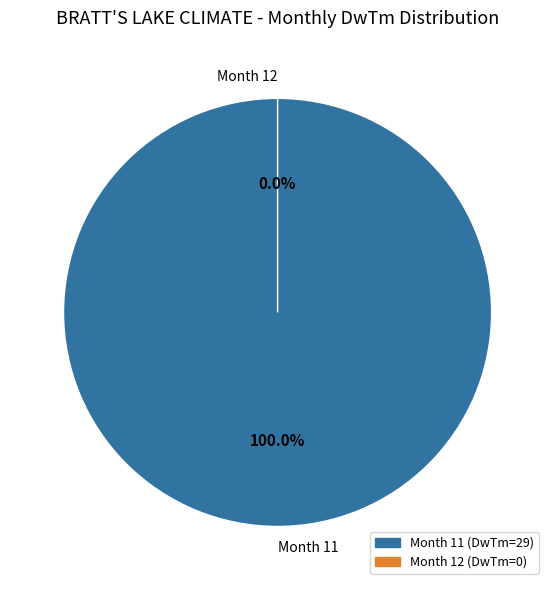

Rank the categories by value from highest to lowest.

11, 12